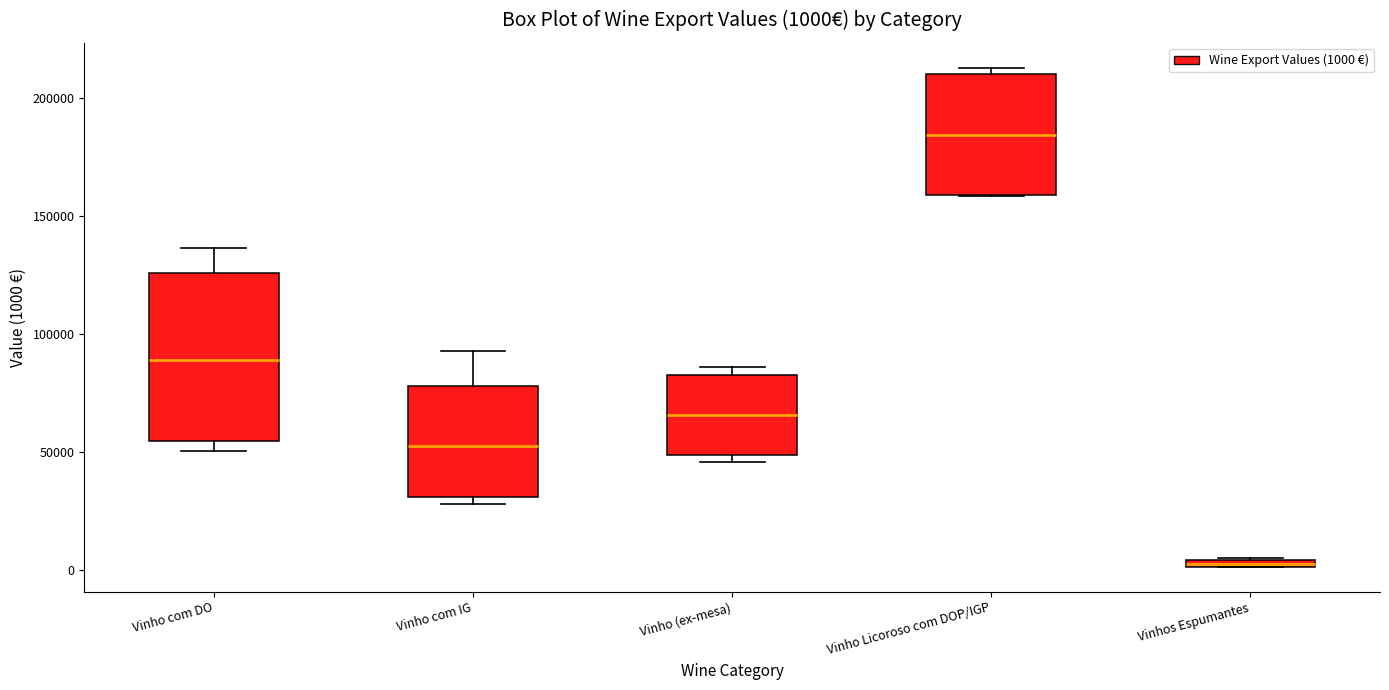

Comparing the boxes themselves (not the whiskers), which one is the tallest?

Vinho com DO